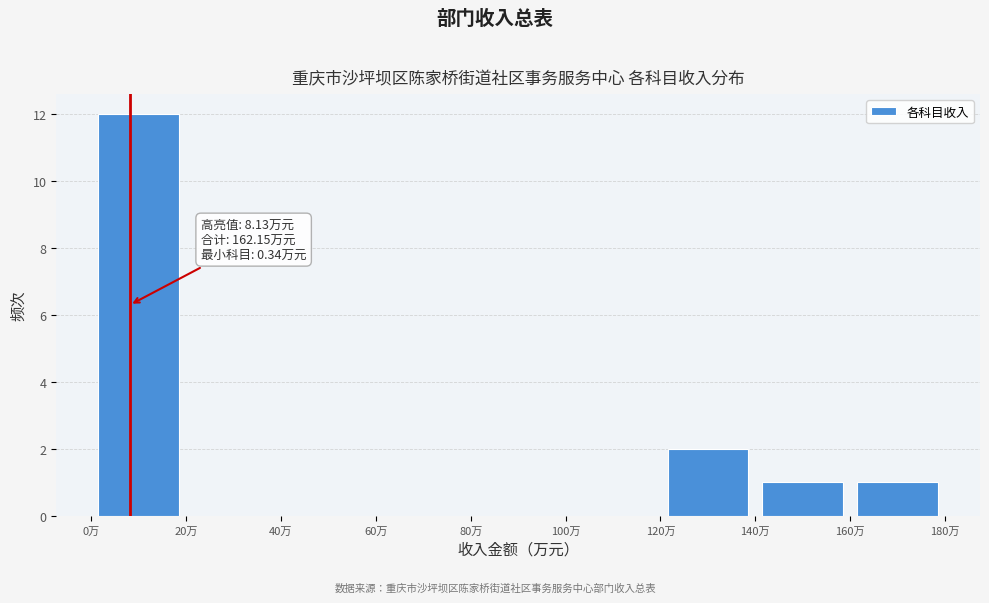

Which range on the x-axis has the tallest bar?

0 to 20